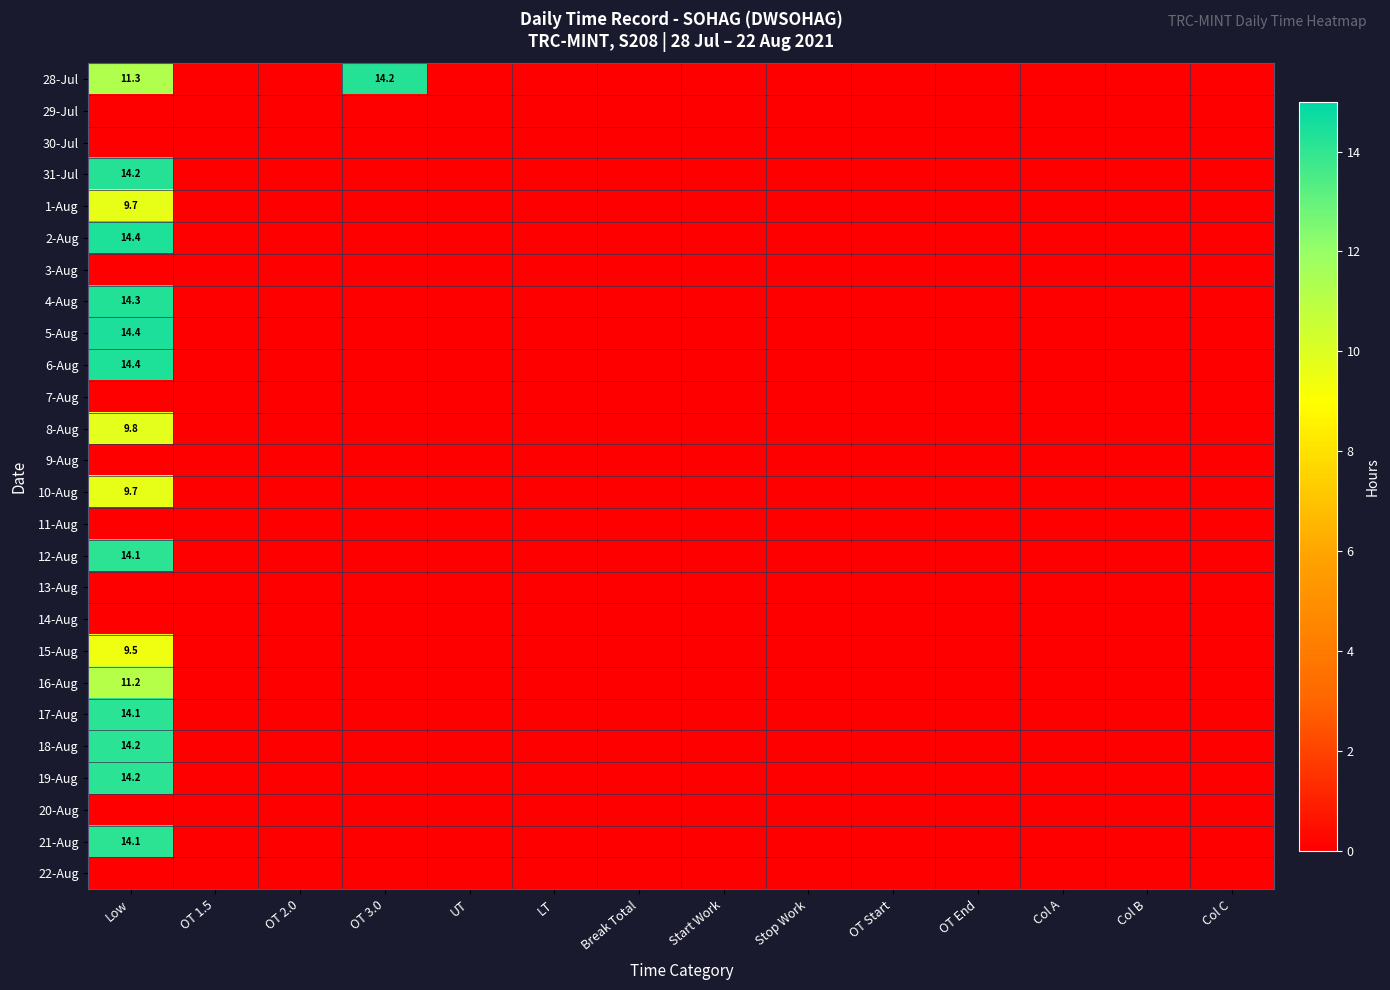

Between Col C and UT, which is larger?

Col C